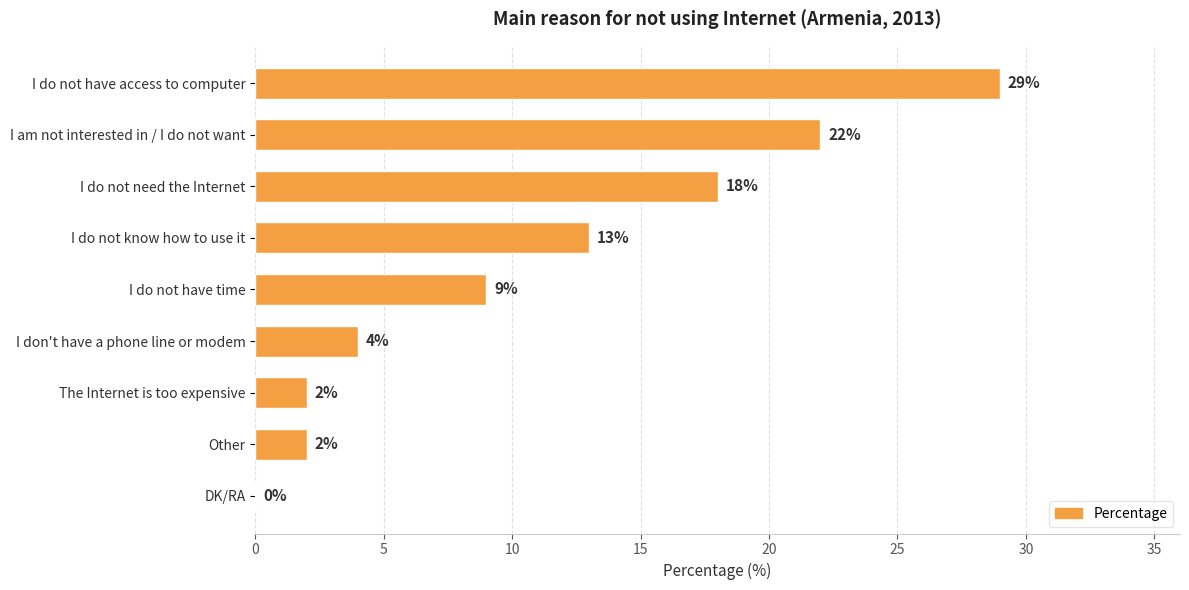

Count the number of categories in the chart.

9